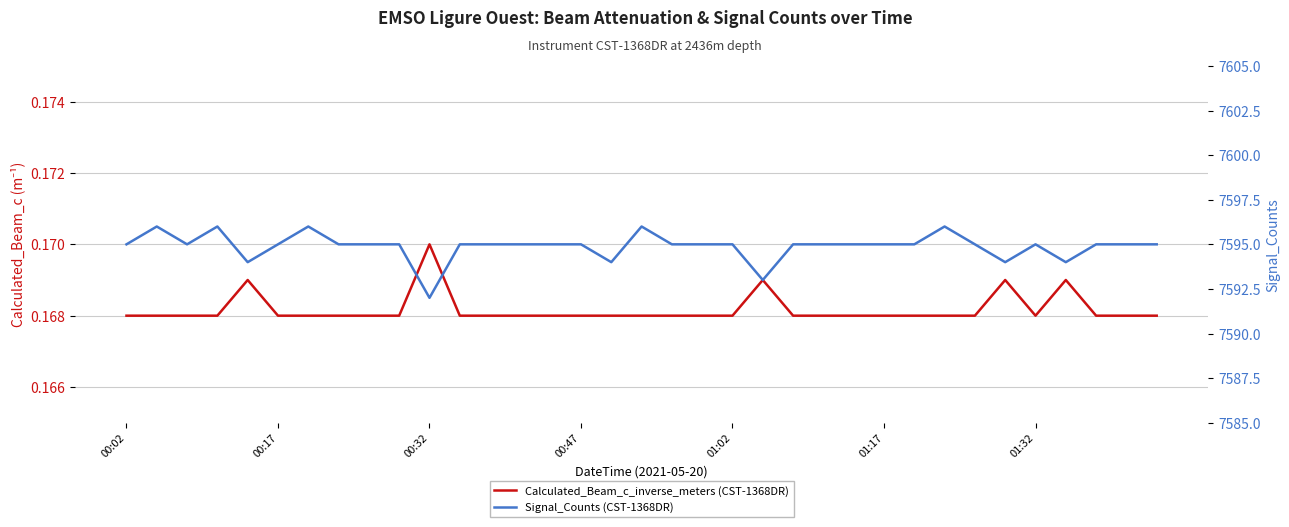

True or false: Calculated_Beam_c_inverse_meters has more than 0 interior local peaks.

True